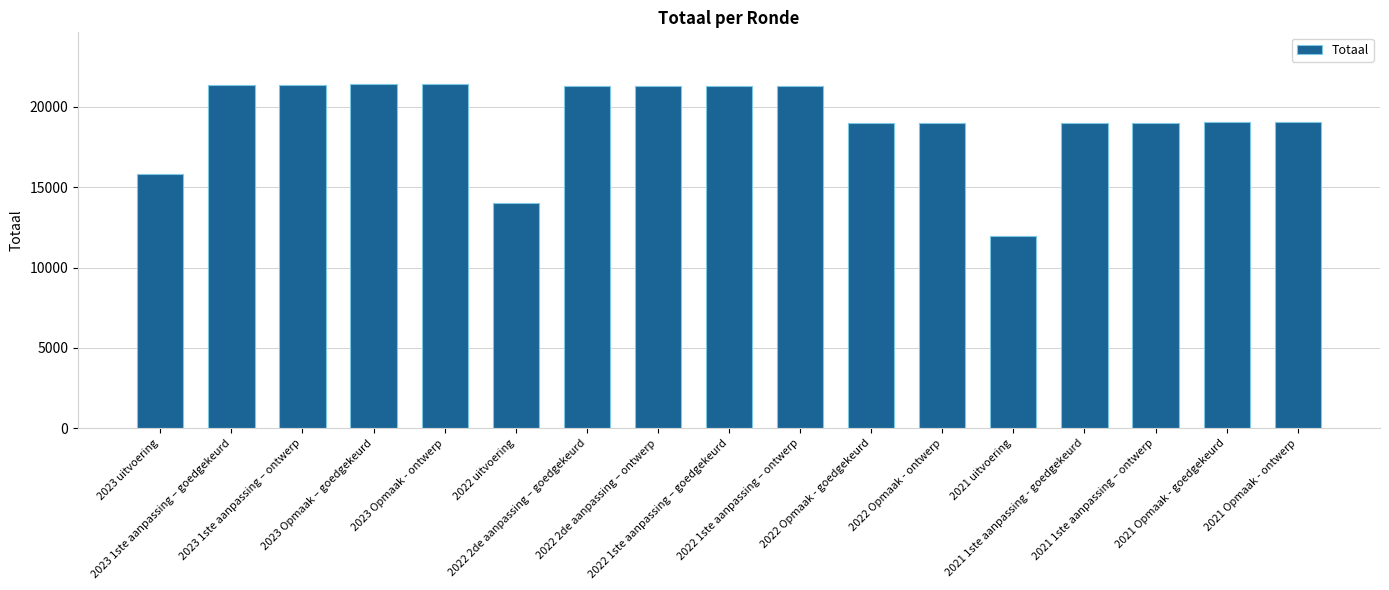

How many data points are less than 19027?

7